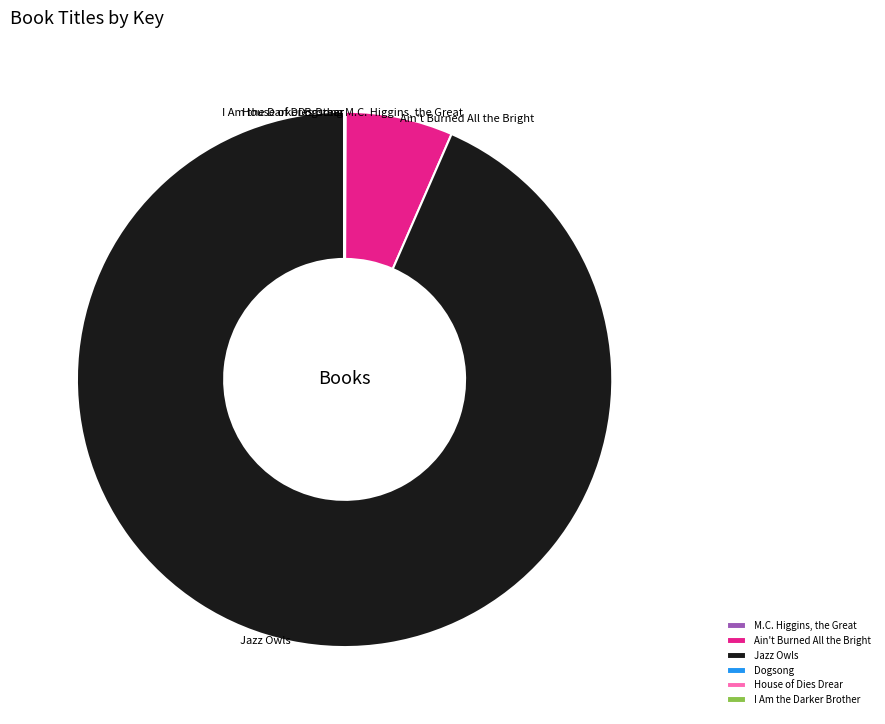

The Jazz Owls slice represents 99% of the pie. True or false?

False